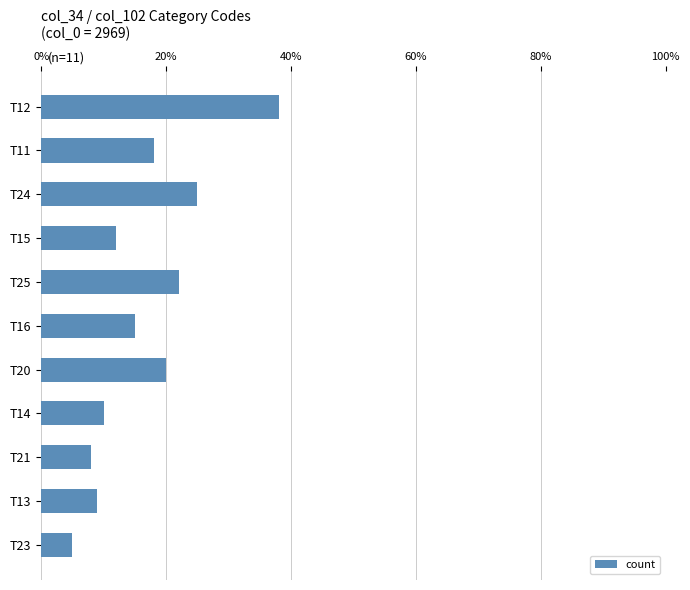

How many data points are less than 15?

5